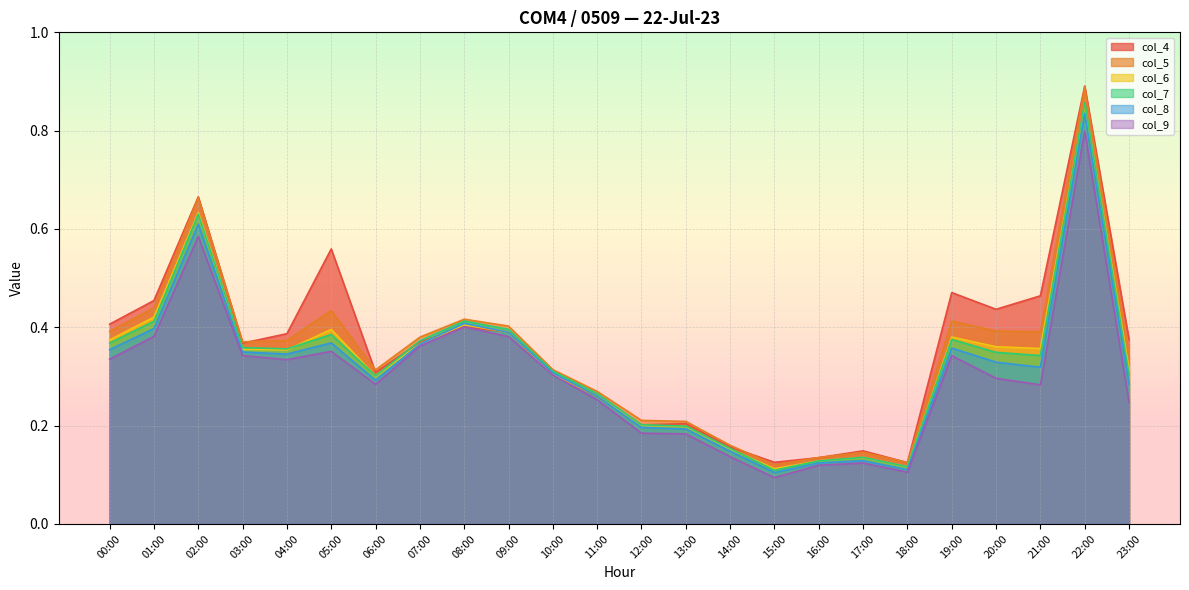

Reading left to right, list all the values displayed in this chart.

col_4: 0.4	0.5	0.7	0.4	0.4	0.6	0.3	0.4	0.4	0.4	0.3	0.3	0.2	0.2	0.2	0.1	0.1	0.1	0.1	0.5	0.4	0.5	0.9	0.4
col_5: 0.4	0.4	0.7	0.4	0.4	0.4	0.3	0.4	0.4	0.4	0.3	0.3	0.2	0.2	0.2	0.1	0.1	0.1	0.1	0.4	0.4	0.4	0.9	0.3
col_6: 0.4	0.4	0.6	0.4	0.4	0.4	0.3	0.4	0.4	0.4	0.3	0.3	0.2	0.2	0.2	0.1	0.1	0.1	0.1	0.4	0.4	0.4	0.9	0.3
col_7: 0.4	0.4	0.6	0.4	0.4	0.4	0.3	0.4	0.4	0.4	0.3	0.3	0.2	0.2	0.2	0.1	0.1	0.1	0.1	0.4	0.3	0.3	0.9	0.3
col_8: 0.4	0.4	0.6	0.3	0.3	0.4	0.3	0.4	0.4	0.4	0.3	0.3	0.2	0.2	0.1	0.1	0.1	0.1	0.1	0.4	0.3	0.3	0.8	0.3
col_9: 0.3	0.4	0.6	0.3	0.3	0.4	0.3	0.4	0.4	0.4	0.3	0.3	0.2	0.2	0.1	0.1	0.1	0.1	0.1	0.3	0.3	0.3	0.8	0.2